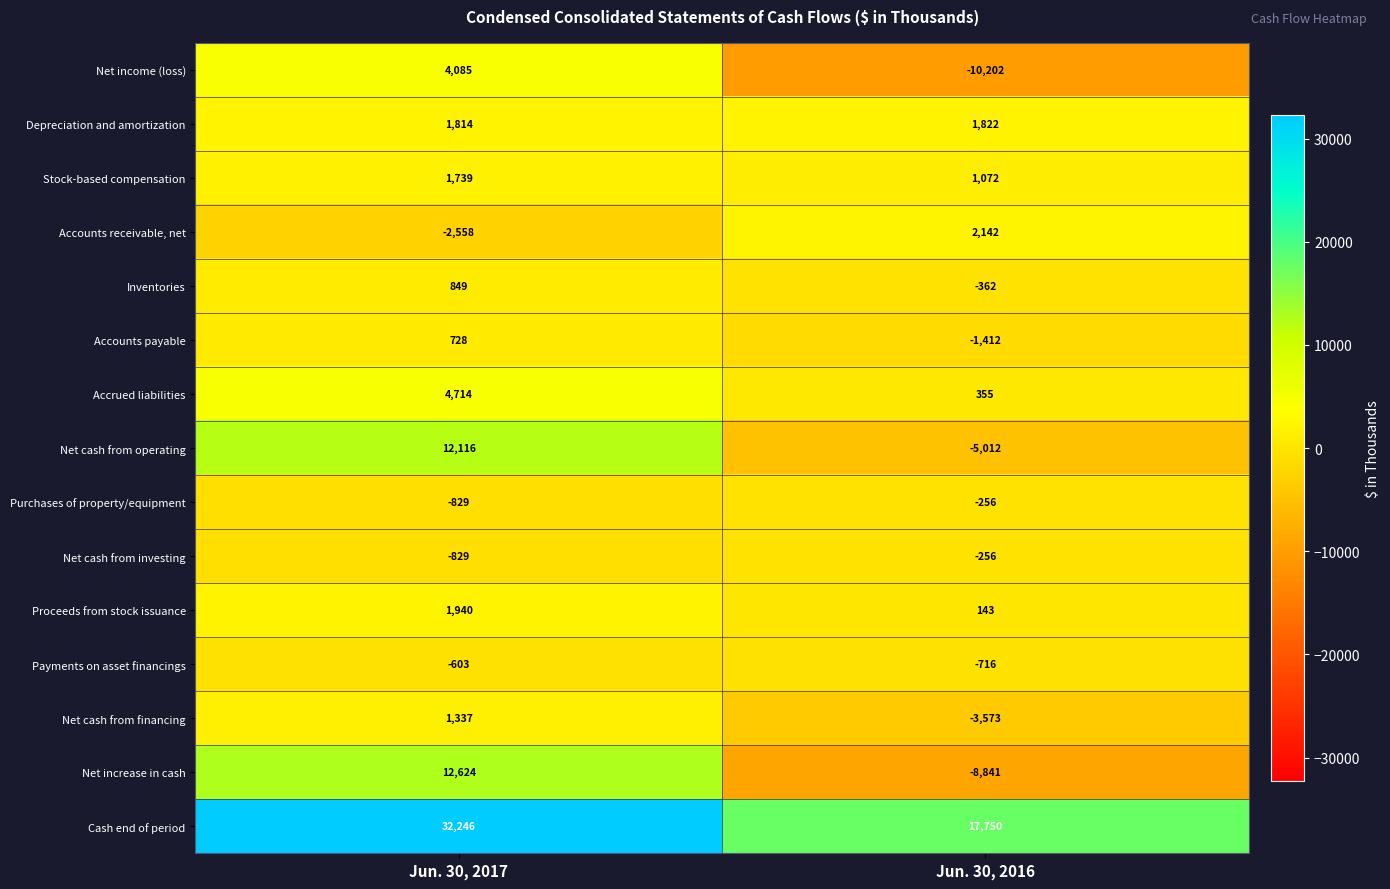

Is it true that Accrued liabilities equals 4714 at Jun. 30, 2017?

True